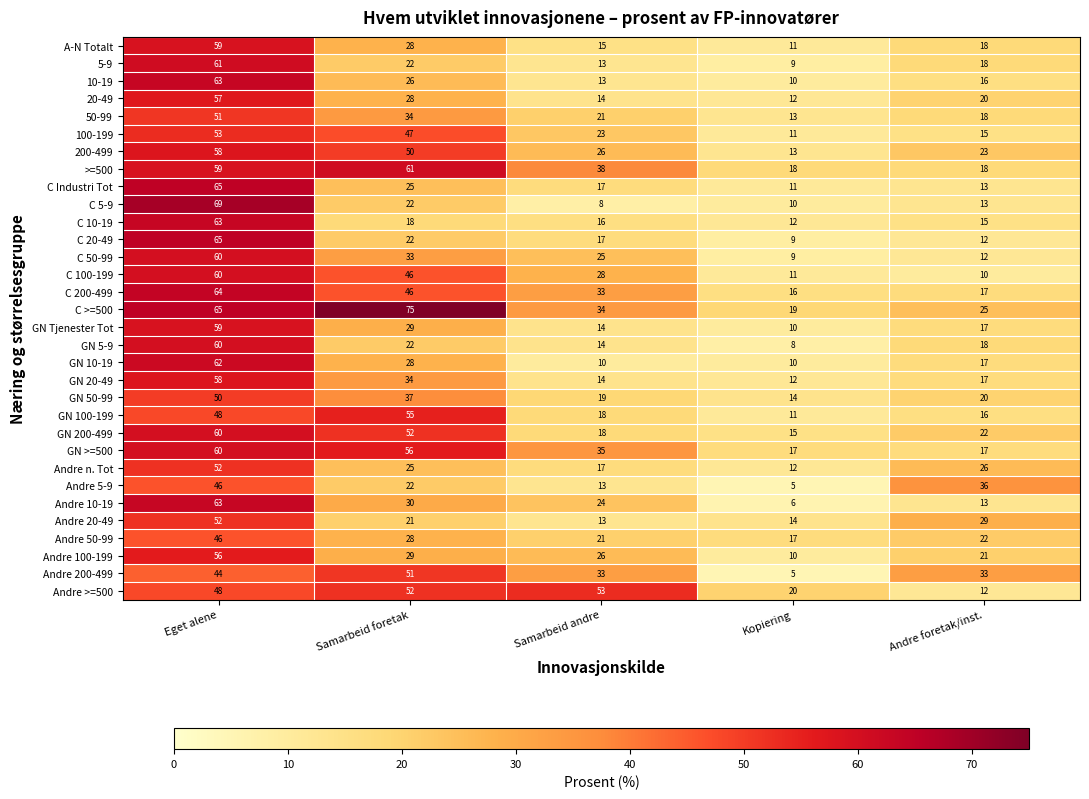

Which label corresponds to the smallest value in the chart?

Kopiering